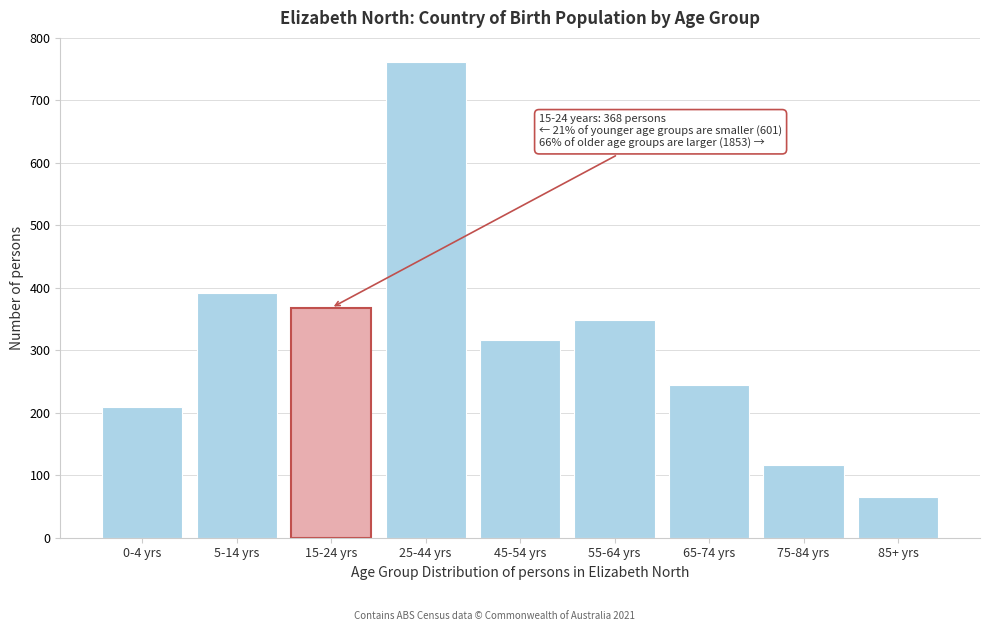

Reading left to right, list all the values displayed in this chart.

210	391	368	762	316	348	245	117	65